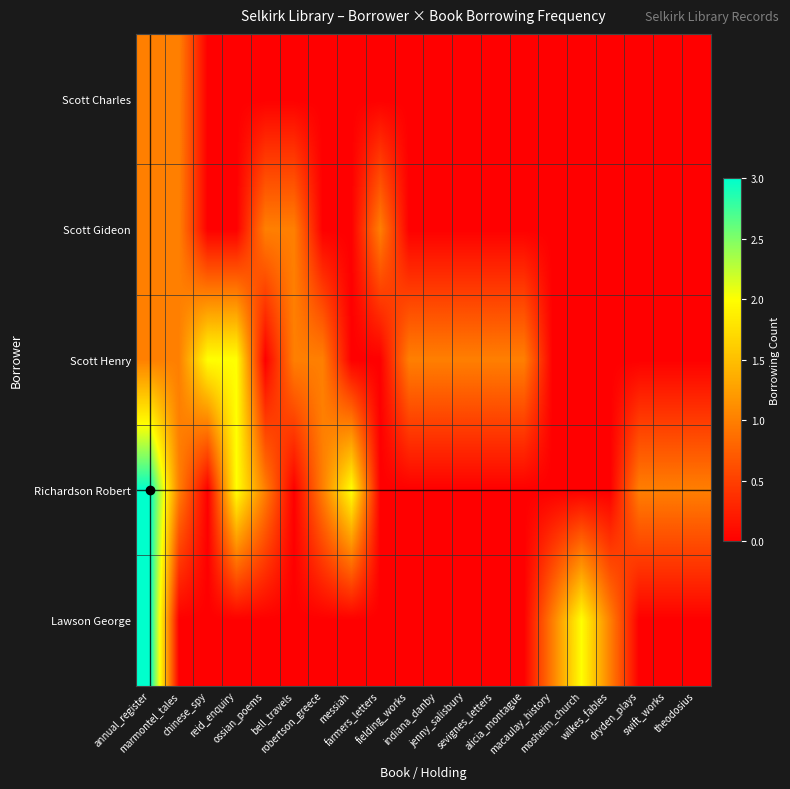

Reading right to left, transcribe all the data shown in this chart.

Scott Charles: theodosius=0	swift_works=0	dryden_plays=0	wilkes_fables=0	mosheim_church=0	macaulay_history=0	alicia_montague=0	sevignes_letters=0	jenny_salisbury=0	indiana_danby=0	fielding_works=0	farmers_letters=0	messiah=0	robertson_greece=0	bell_travels=0	ossian_poems=0	reid_enquiry=0	chinese_spy=0	marmontel_tales=1	annual_register=1
Scott Gideon: theodosius=0	swift_works=0	dryden_plays=0	wilkes_fables=0	mosheim_church=0	macaulay_history=0	alicia_montague=0	sevignes_letters=0	jenny_salisbury=0	indiana_danby=0	fielding_works=0	farmers_letters=1	messiah=0	robertson_greece=0	bell_travels=1	ossian_poems=1	reid_enquiry=0	chinese_spy=0	marmontel_tales=1	annual_register=1
Scott Henry: theodosius=0	swift_works=0	dryden_plays=0	wilkes_fables=0	mosheim_church=0	macaulay_history=0	alicia_montague=1	sevignes_letters=1	jenny_salisbury=1	indiana_danby=1	fielding_works=1	farmers_letters=0	messiah=0	robertson_greece=1	bell_travels=1	ossian_poems=0	reid_enquiry=2	chinese_spy=2	marmontel_tales=1	annual_register=1
Richardson Robert: theodosius=1	swift_works=1	dryden_plays=1	wilkes_fables=0	mosheim_church=0	macaulay_history=0	alicia_montague=0	sevignes_letters=0	jenny_salisbury=0	indiana_danby=0	fielding_works=0	farmers_letters=0	messiah=2	robertson_greece=1	bell_travels=0	ossian_poems=1	reid_enquiry=2	chinese_spy=0	marmontel_tales=1	annual_register=3
Lawson George: theodosius=0	swift_works=0	dryden_plays=0	wilkes_fables=1	mosheim_church=2	macaulay_history=1	alicia_montague=0	sevignes_letters=0	jenny_salisbury=0	indiana_danby=0	fielding_works=0	farmers_letters=0	messiah=0	robertson_greece=0	bell_travels=0	ossian_poems=0	reid_enquiry=0	chinese_spy=0	marmontel_tales=0	annual_register=3